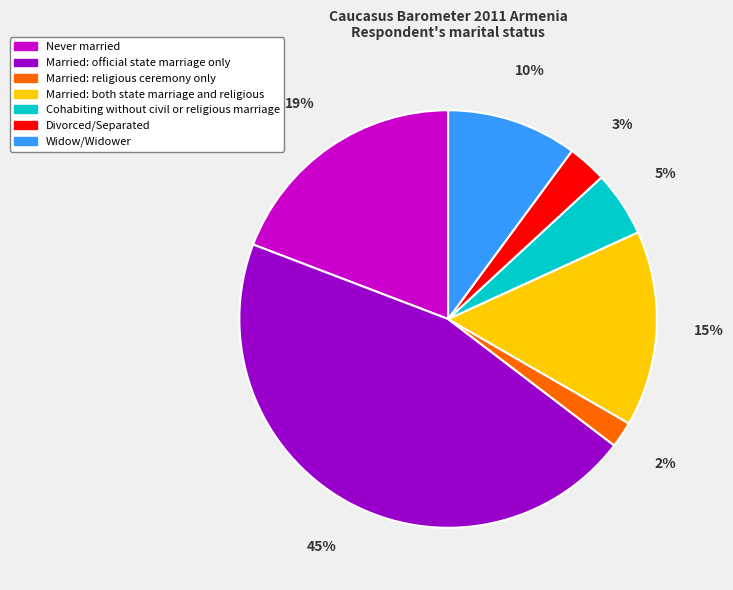

Do Cohabiting without civil or religious marriage and Never married together represent more than half of the pie?

No